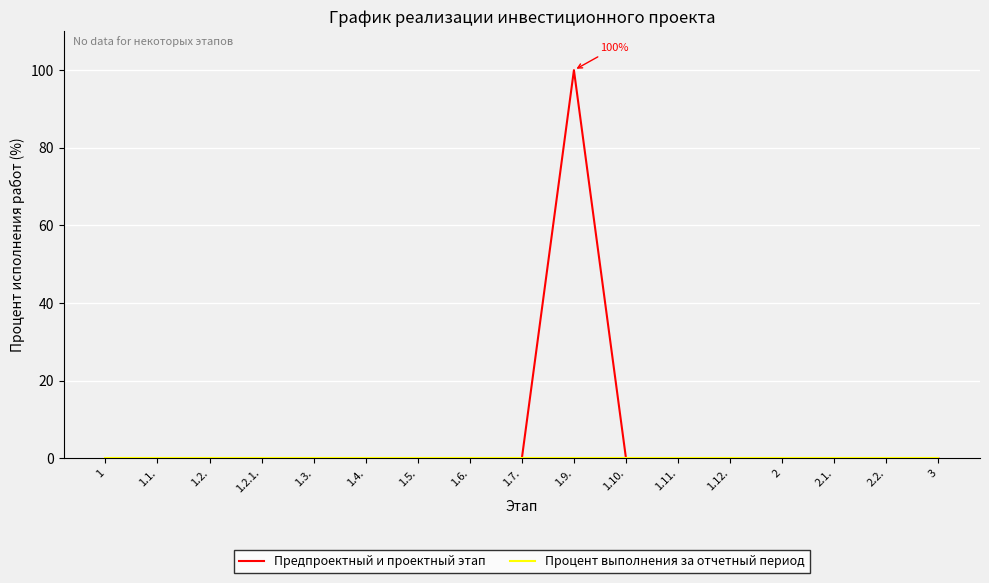

Which series has the largest total across all categories?

Предпроектный и проектный этап